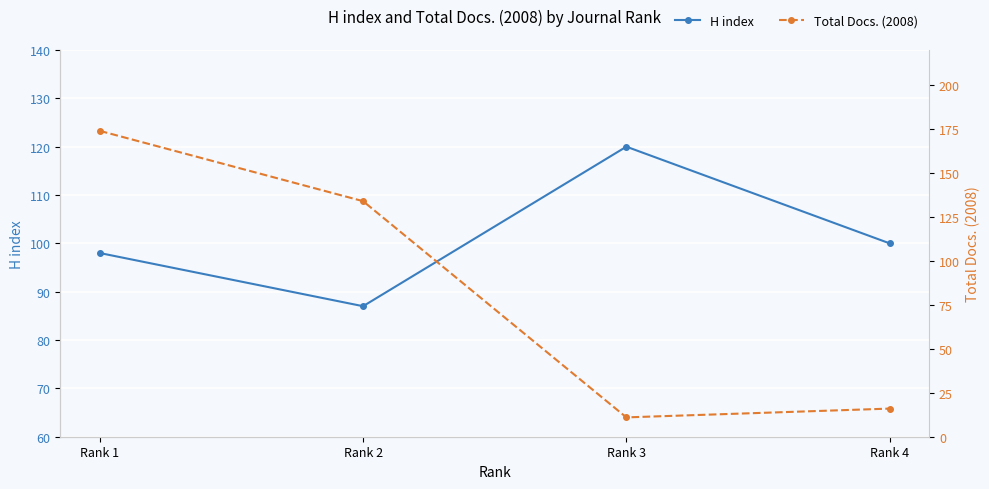

List the series in order of their peak value, highest first.

Total Docs. (2008), H index